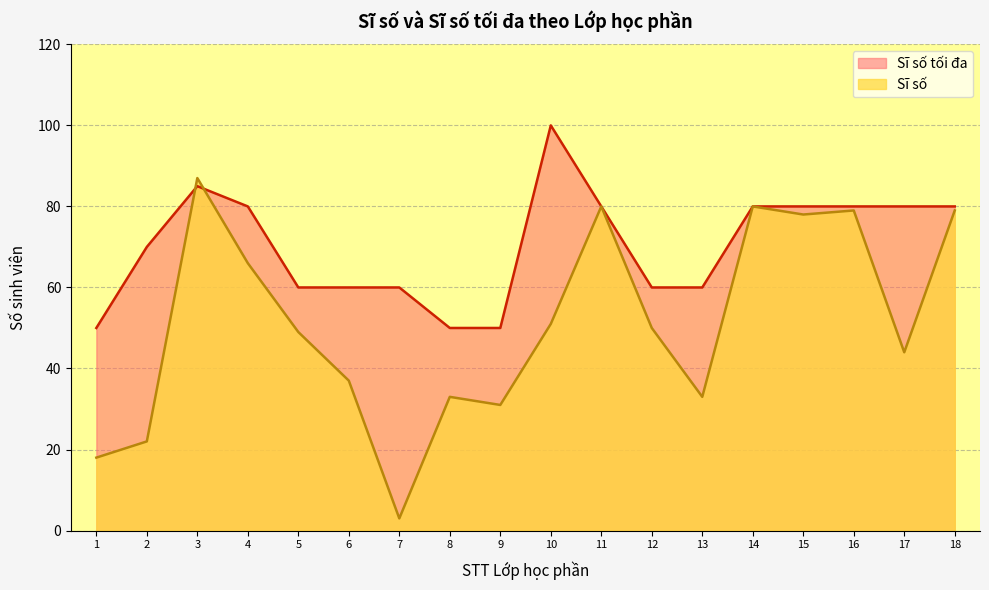

What is the difference between the maximum and minimum values in the Sĩ số series?

84